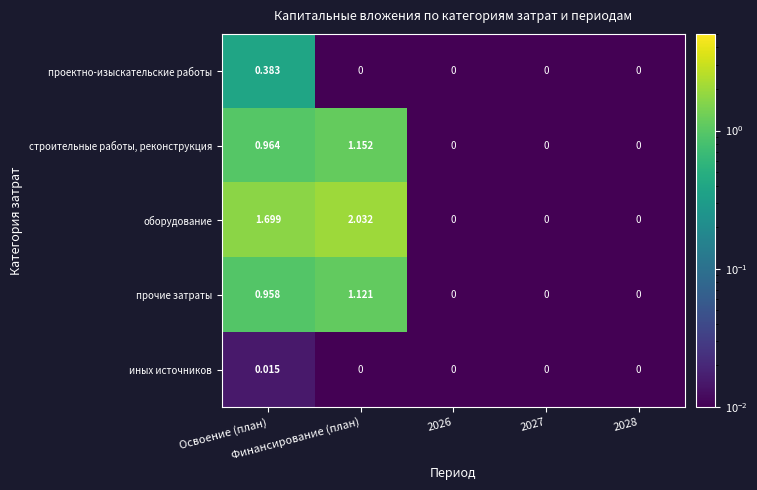

Count the number of data series in this chart.

5